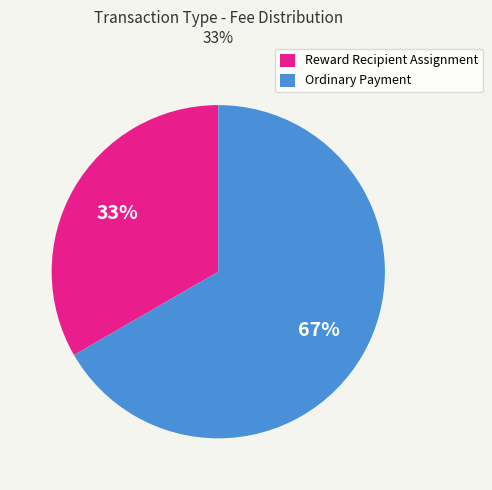

Is Ordinary Payment the majority of the pie?

Yes